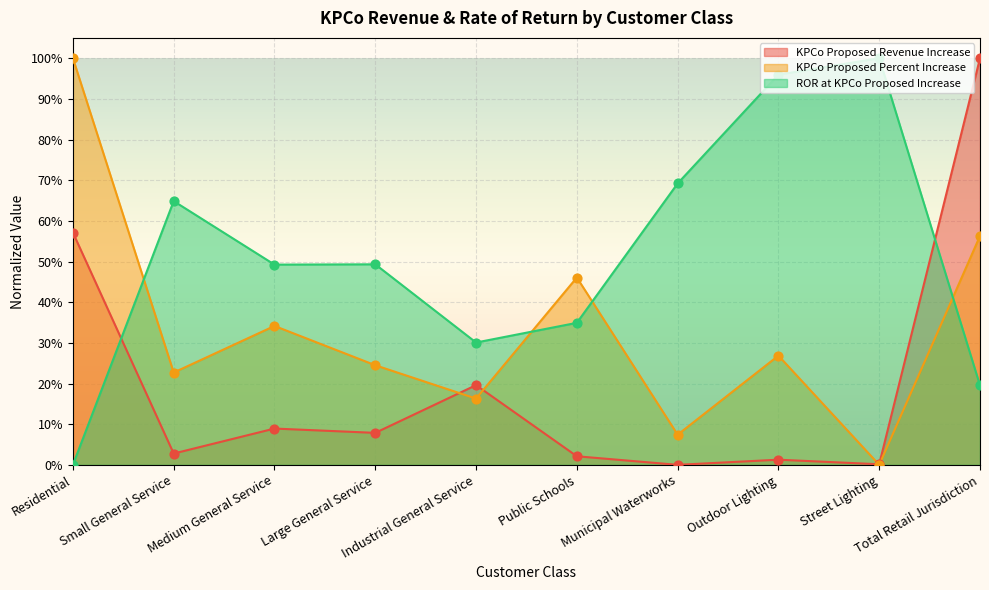

What are all the series names shown in the legend?

KPCo Proposed Revenue Increase, KPCo Proposed Percent Increase, ROR at KPCo Proposed Increase